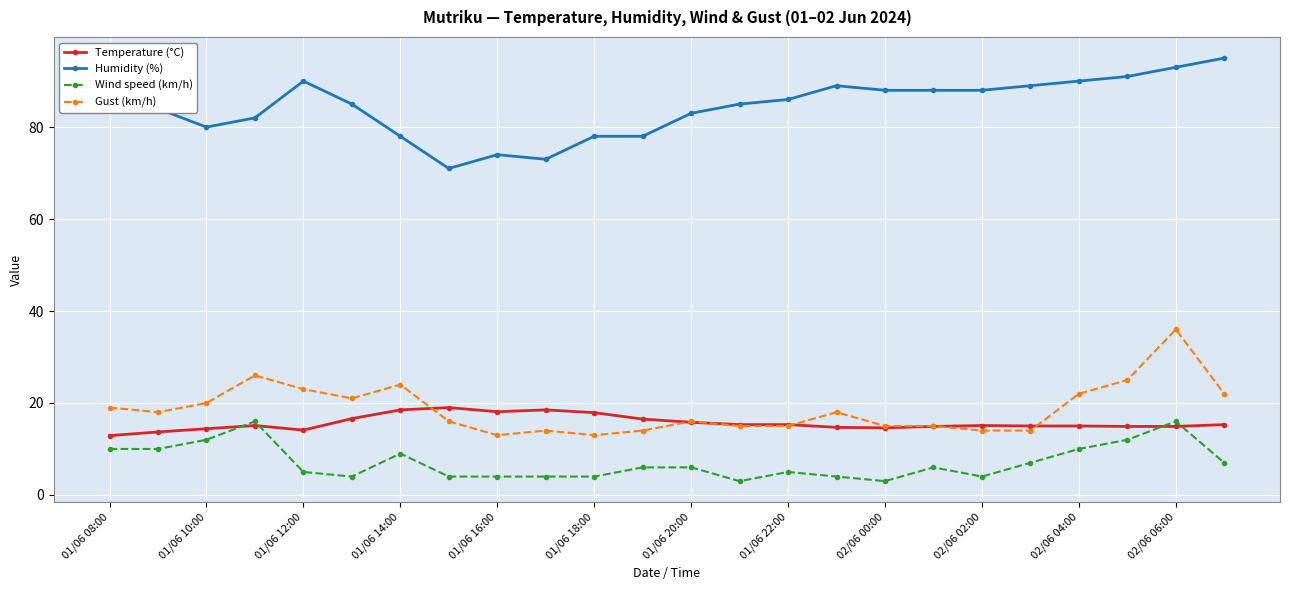

What is the smallest value displayed?

3.0